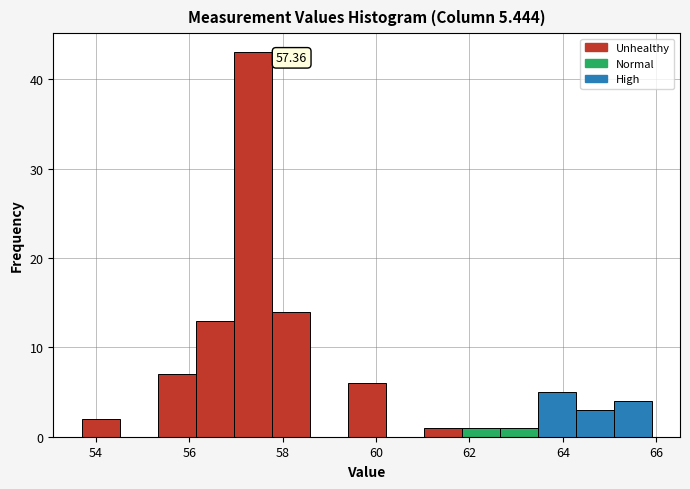

Over which range of the x-axis is the bar tallest?

57.0 to 57.8